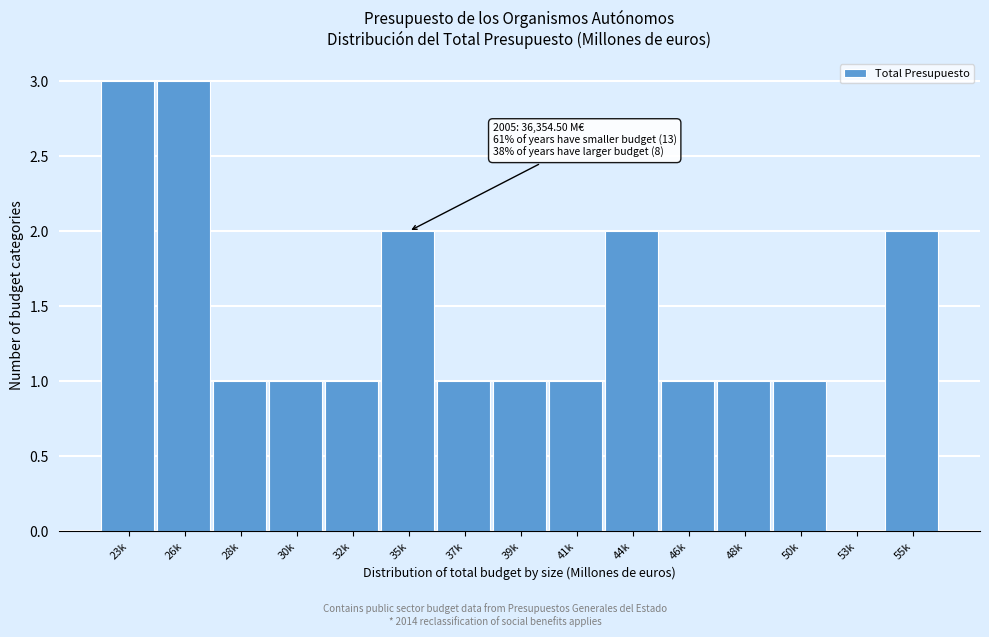

Reading left to right, list all the values displayed in this chart.

23k=3	26k=3	28k=1	30k=1	32k=1	35k=2	37k=1	39k=1	41k=1	44k=2	46k=1	48k=1	50k=1	53k=0	55k=2